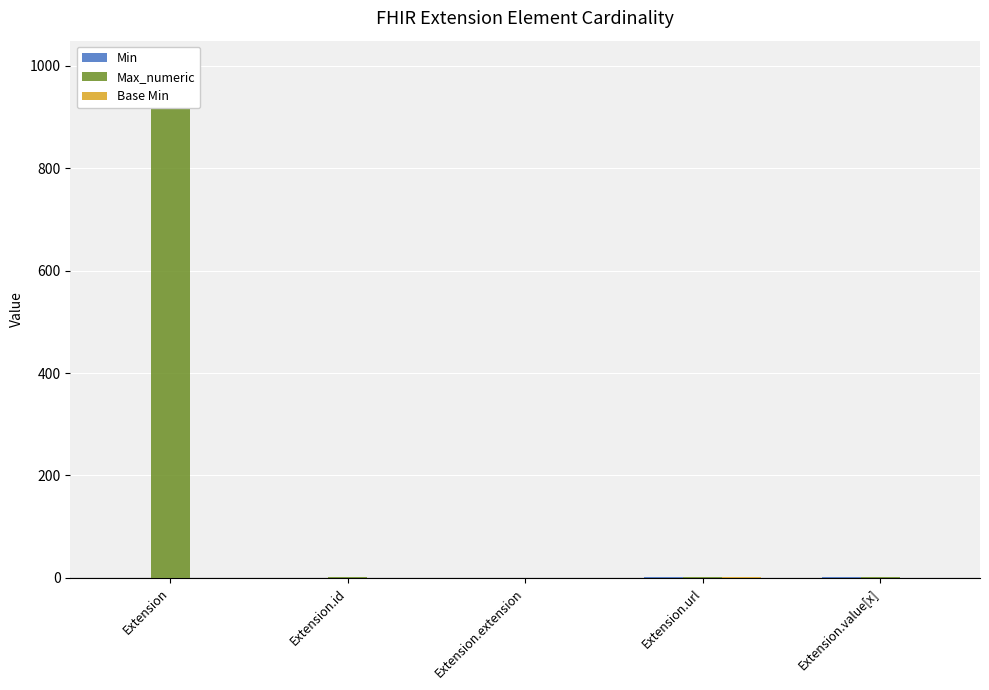

Count the number of categories in the chart.

5